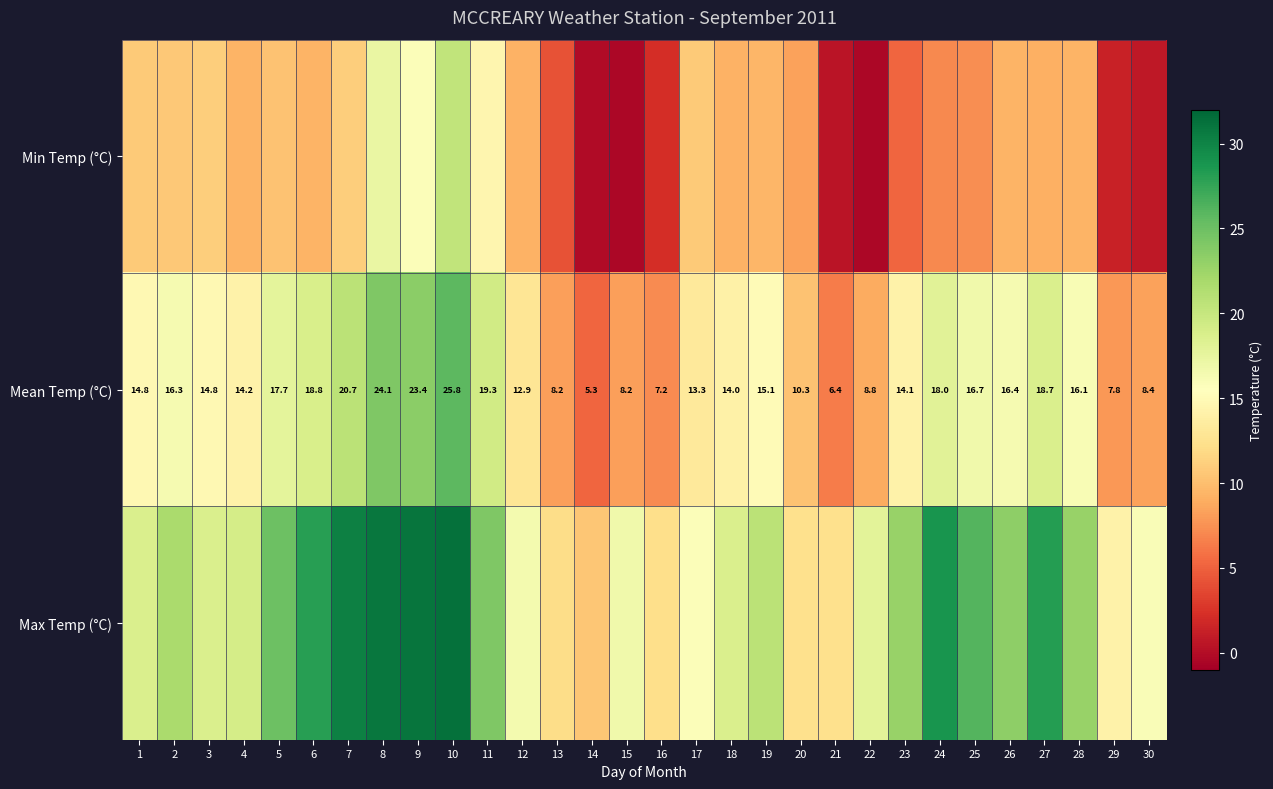

What is the difference between the maximum and minimum values in the Mean Temp (°C) series?

20.5